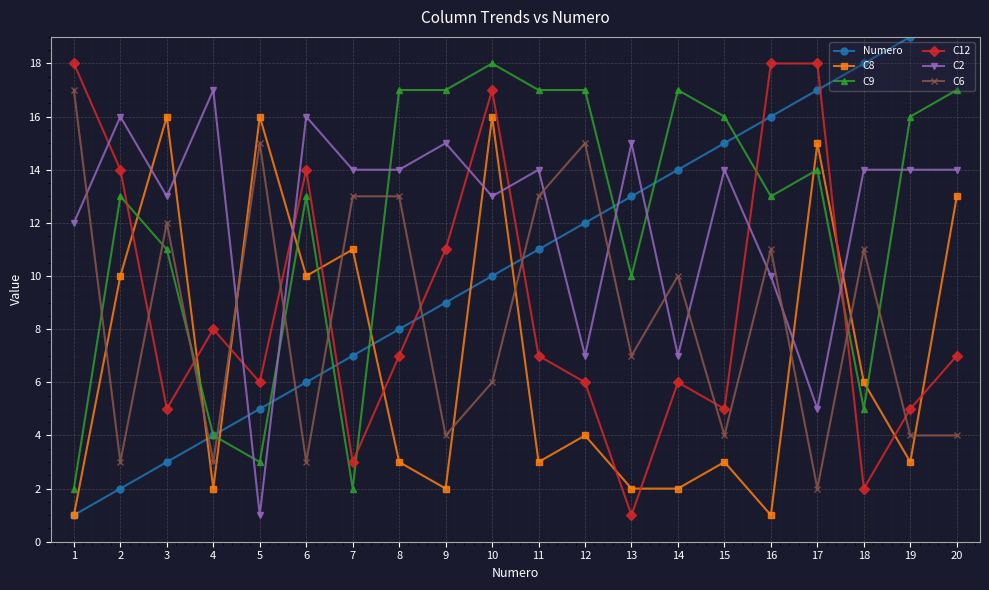

What is the sum of the C6 values at 7 and 5?

28